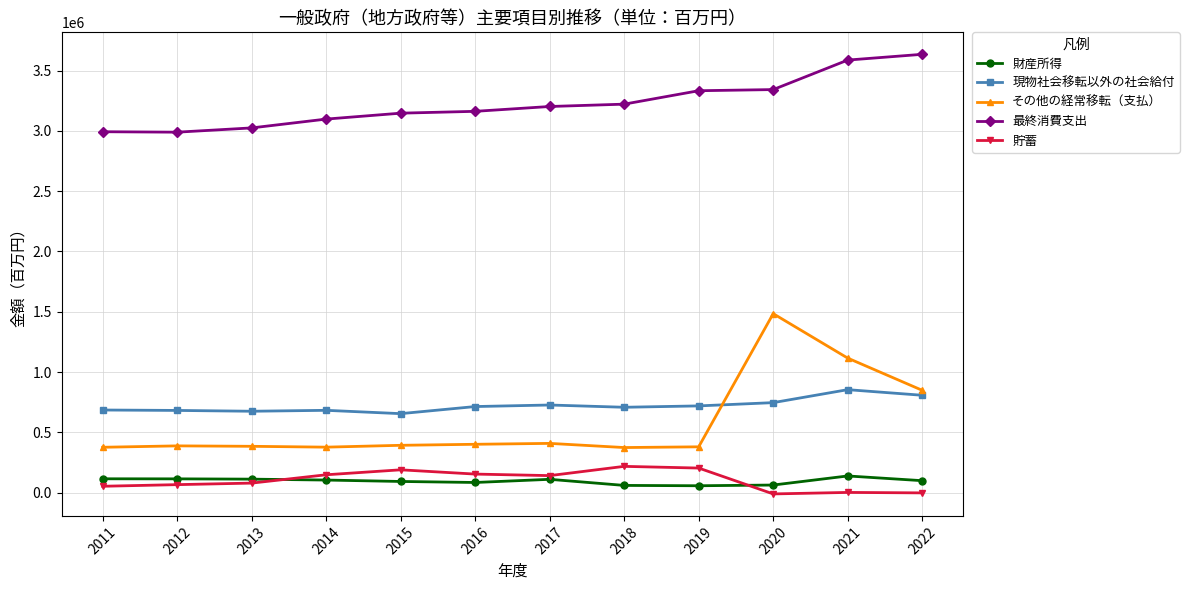

At how many categories does at least one series exceed 1688966?

12